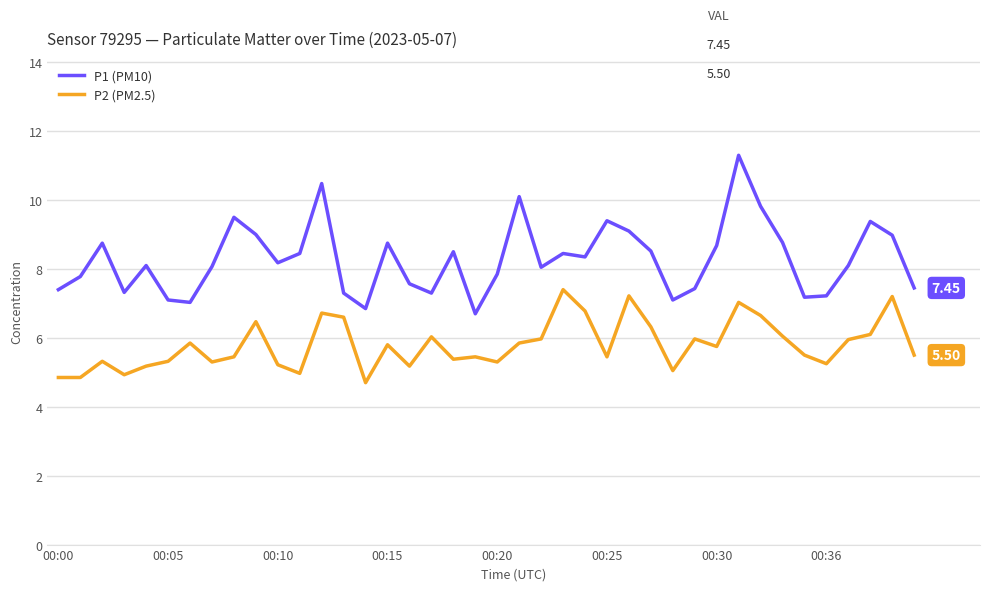

List the series in order of their overall mean, highest first.

P1 (PM10), P2 (PM2.5)